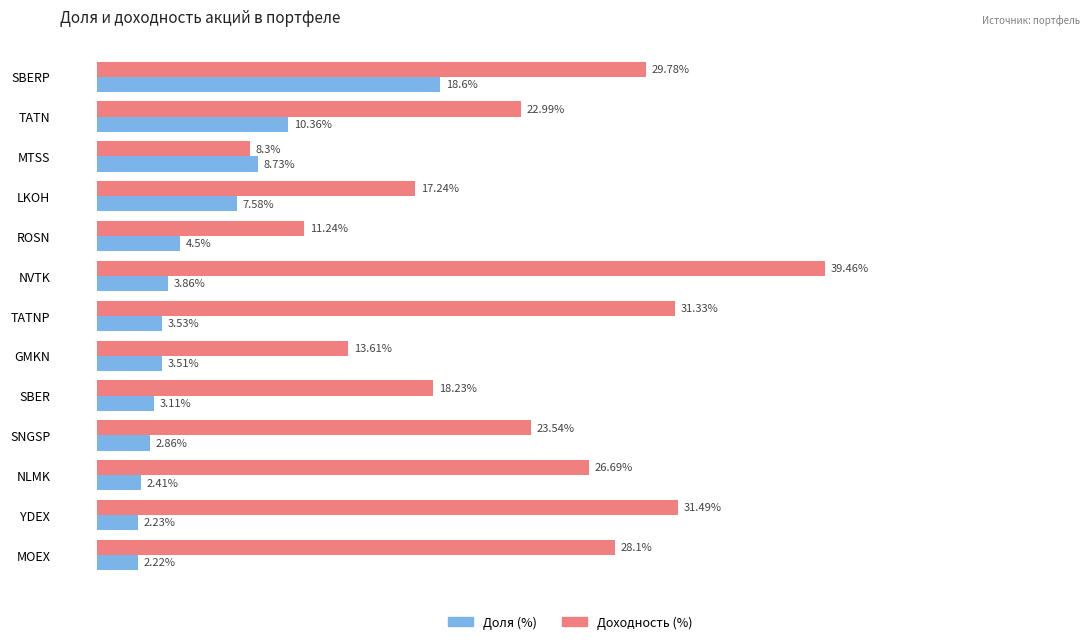

Is the value of Доходность (%) at NLMK greater than the value of Доля (%) at MOEX?

Yes